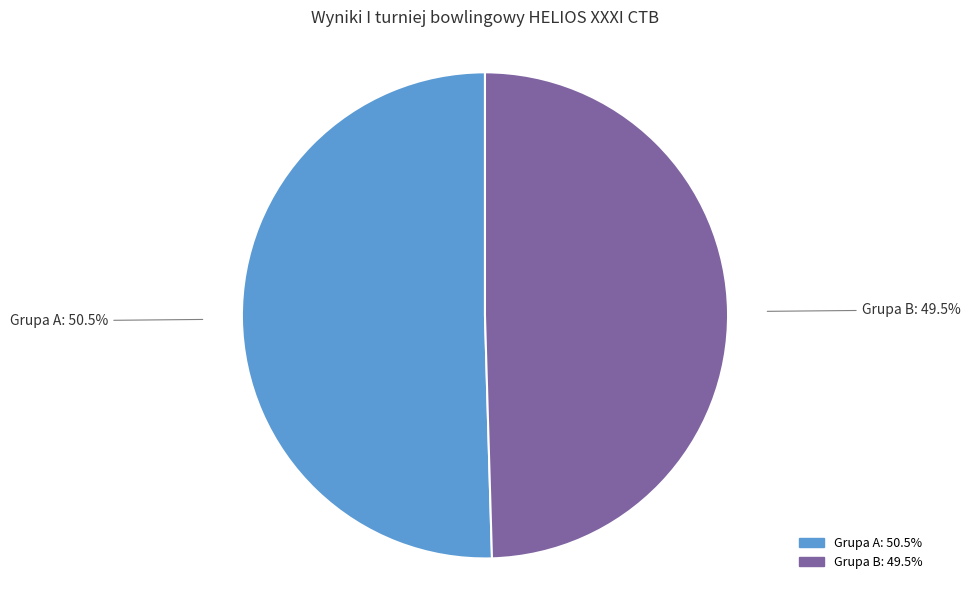

Which category has the biggest portion of the pie?

Grupa A